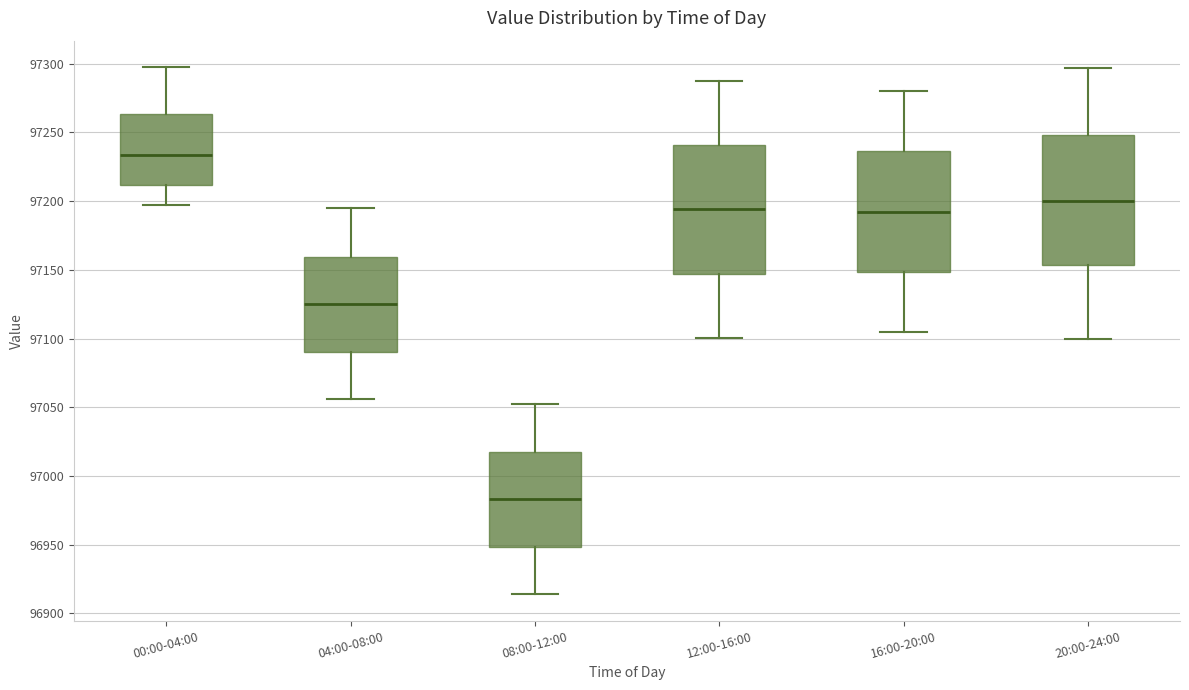

Reading left to right, transcribe this box plot: for each box, give where its median line is, the range the box spans, and where its two whiskers end, as read against the y-axis. The values are not printed on the chart, so give them approximately, as read against the axis.

00:00-04:00: median 97235, box 97210 to 97265, whiskers 97195 to 97300
04:00-08:00: median 97125, box 97090 to 97160, whiskers 97055 to 97195
08:00-12:00: median 96985, box 96950 to 97020, whiskers 96915 to 97050
12:00-16:00: median 97195, box 97145 to 97240, whiskers 97100 to 97290
16:00-20:00: median 97190, box 97150 to 97235, whiskers 97105 to 97280
20:00-24:00: median 97200, box 97155 to 97250, whiskers 97100 to 97295